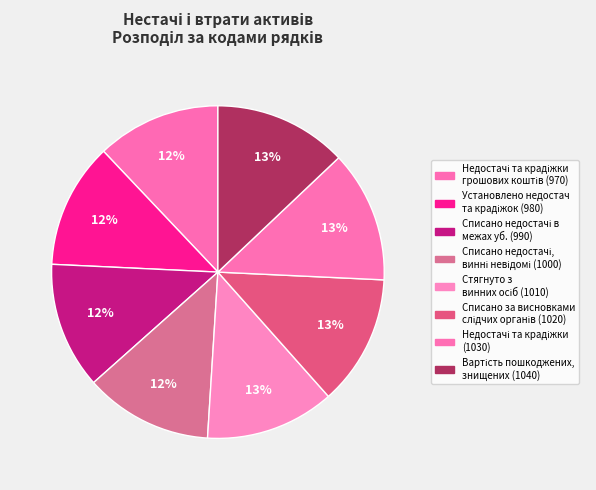

How many segments does this pie chart have?

8